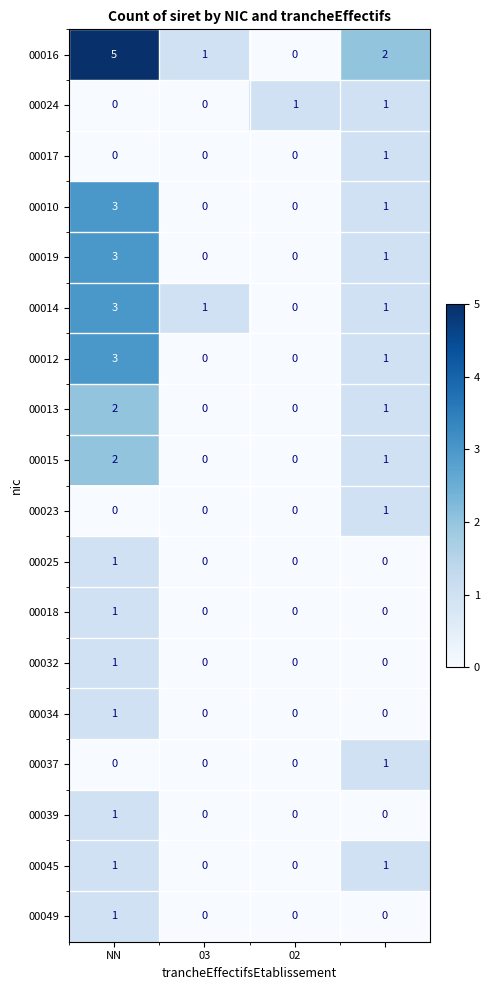

What is the sum of all 00010 values?

4